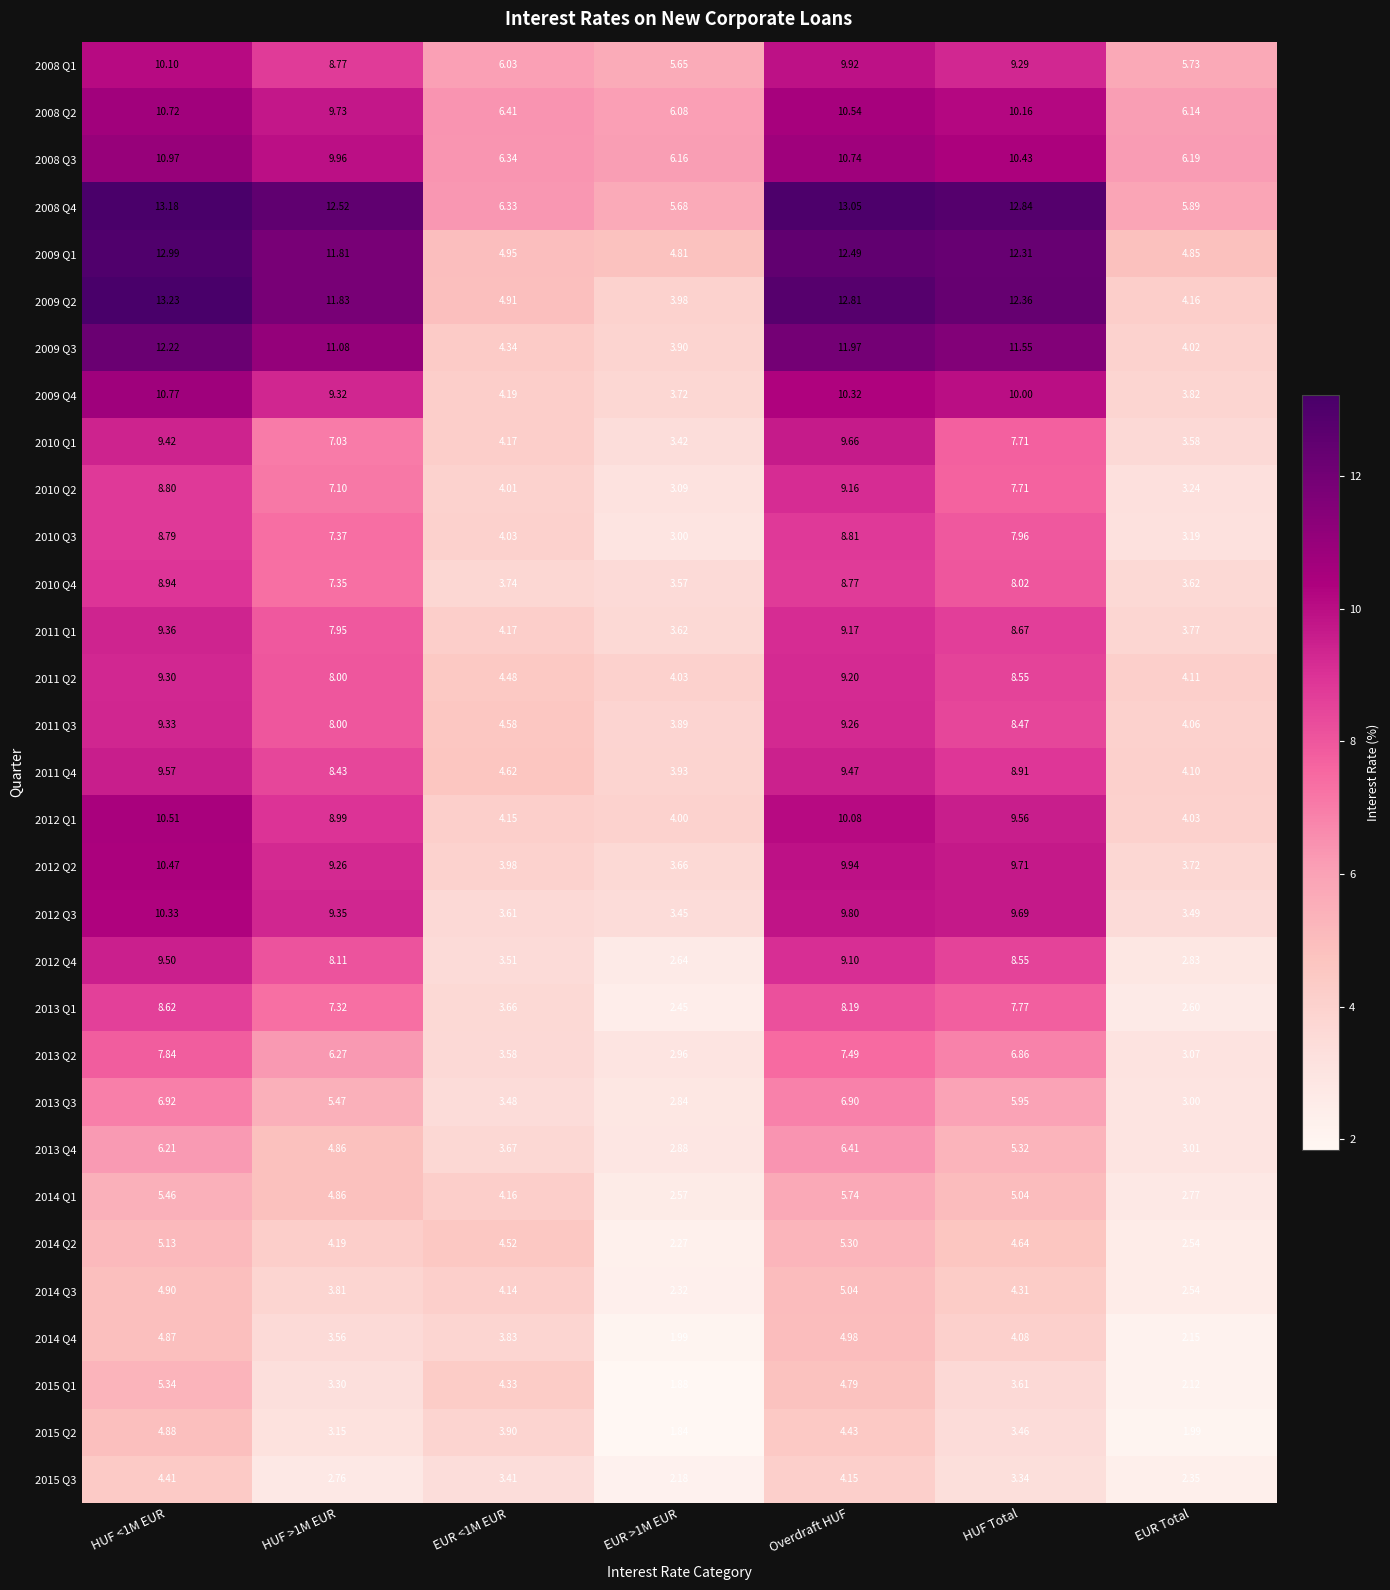

Is the value of 2009 Q2 at HUF >1M EUR greater than the value of 2013 Q3 at EUR <1M EUR?

Yes